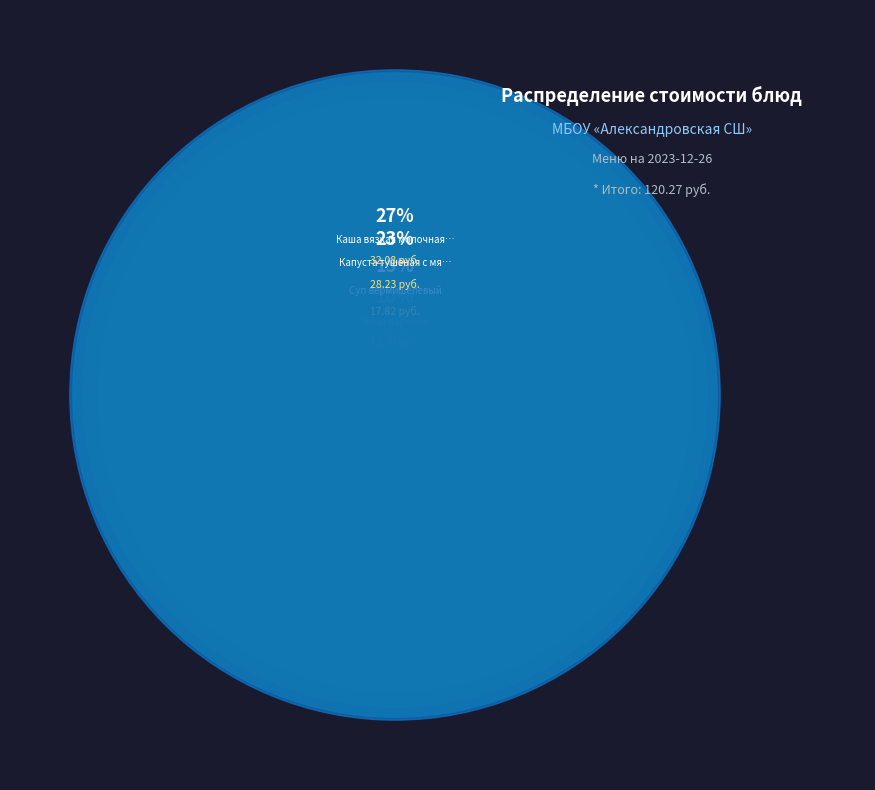

To the nearest percent, what portion does Какао на молоке represent?

7%